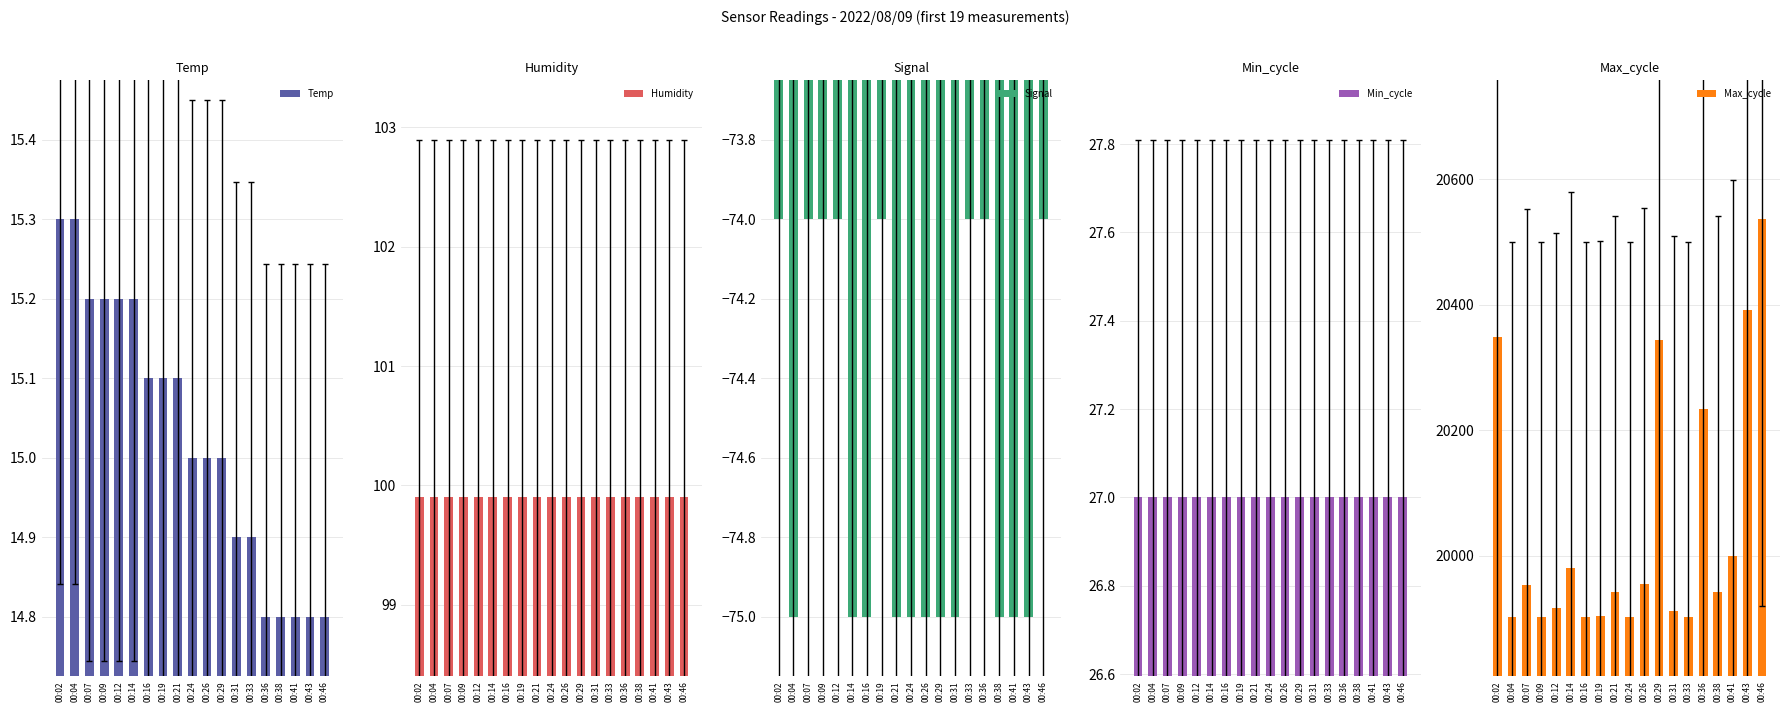

Which series changed the most between 00:04 and 00:09?

Signal